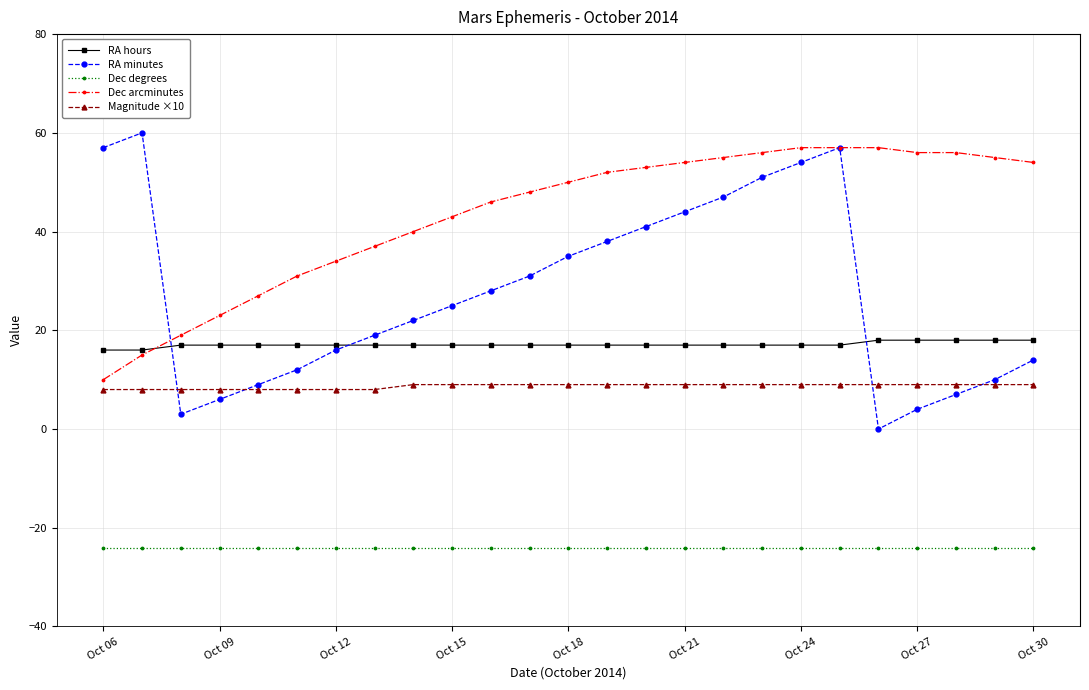

What is the value of the Dec arcminutes point at the 12th from the left?

48